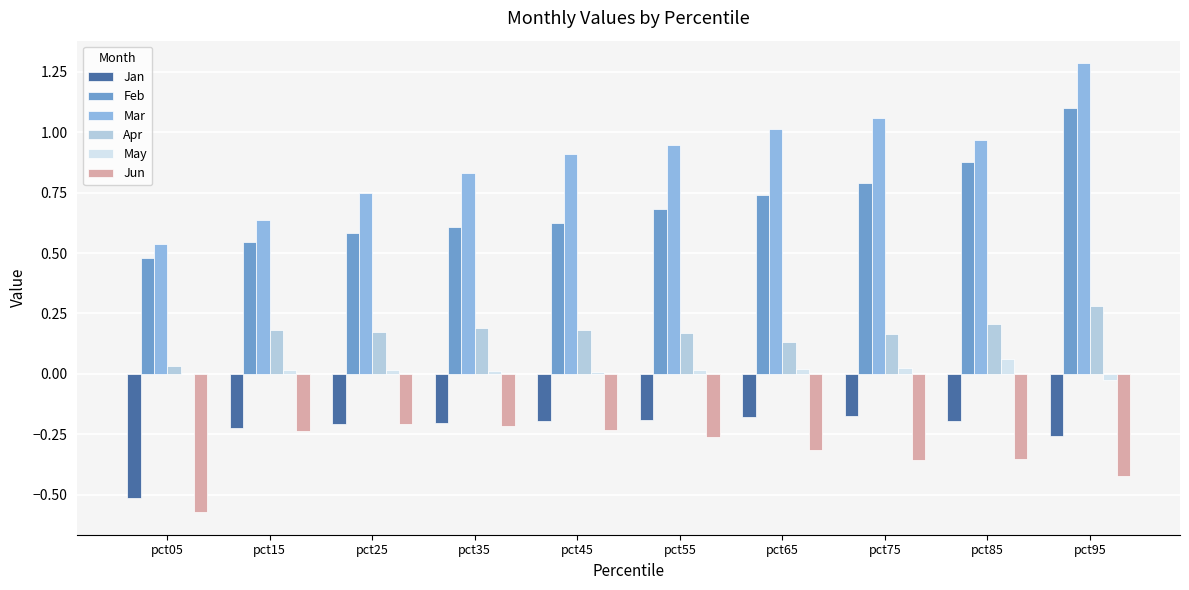

The Mar series shows 1.8 at pct95. True or false?

False